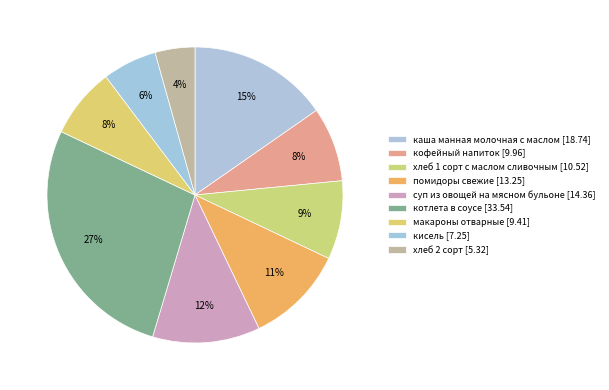

What portion of the pie excludes кисель?

94.1%